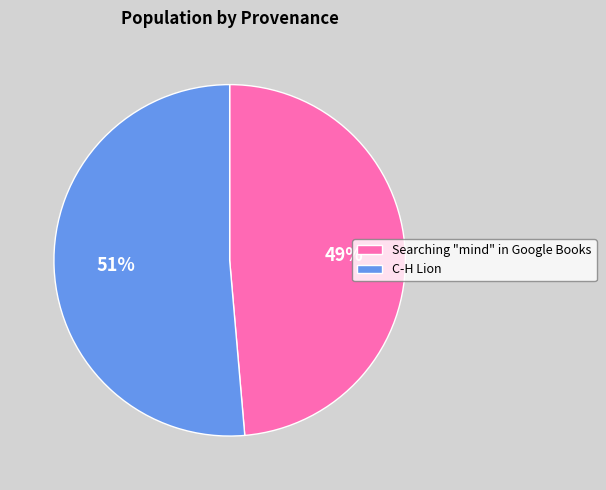

Between C-H Lion and Searching "mind" in Google Books, which is larger?

C-H Lion